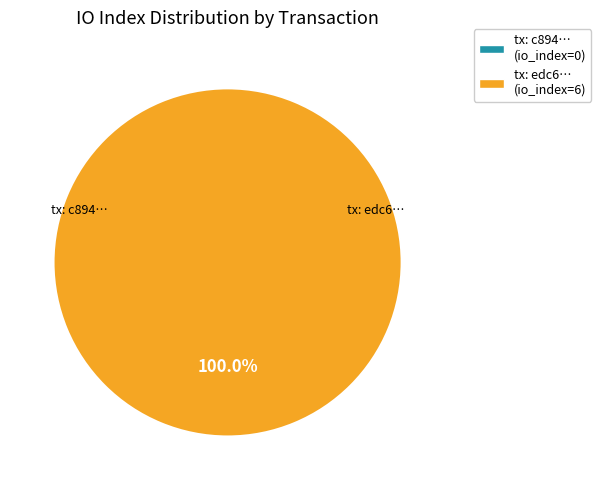

To the nearest percent, what is the combined percentage of direction=-1 (io_index=0) and direction=1 (io_index=6)?

100%